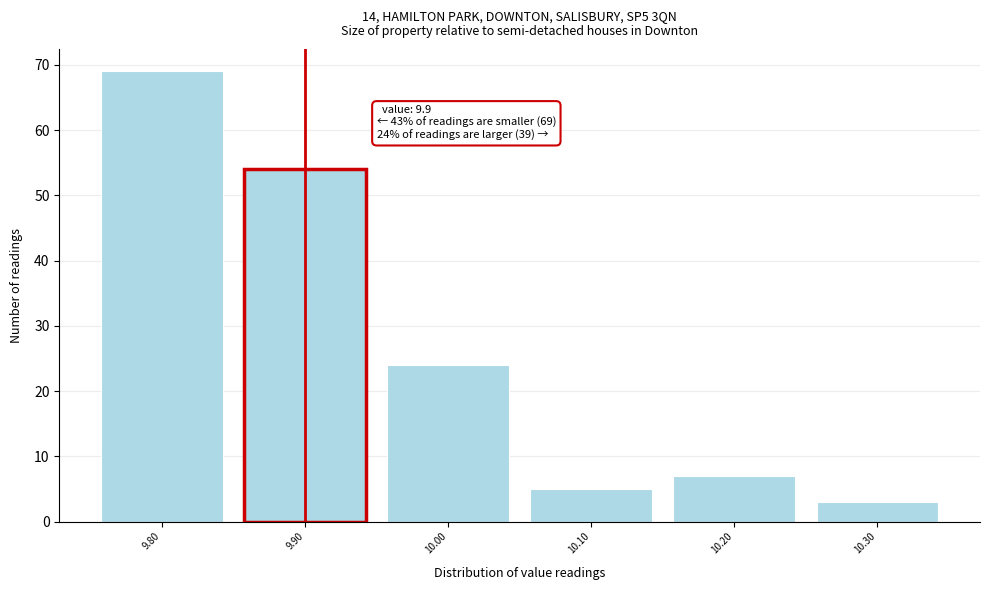

Over which range of the x-axis is the bar tallest?

9.75 to 9.85